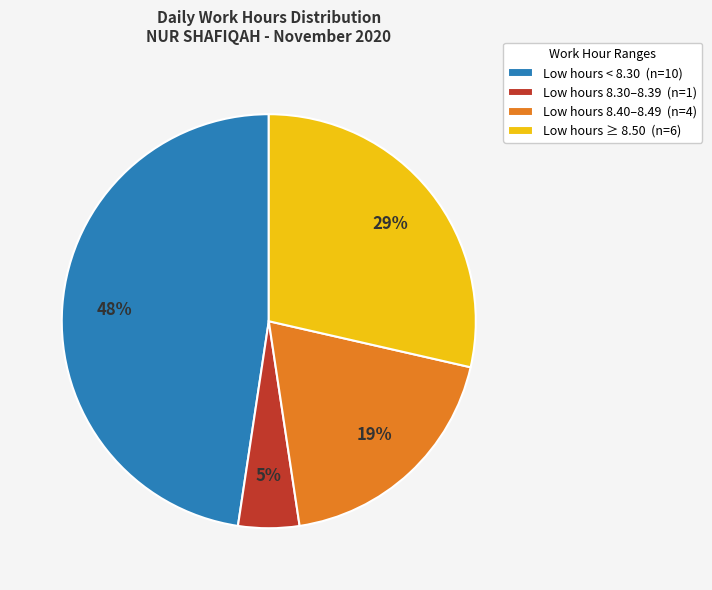

Is there any slice that represents more than half of the pie?

No